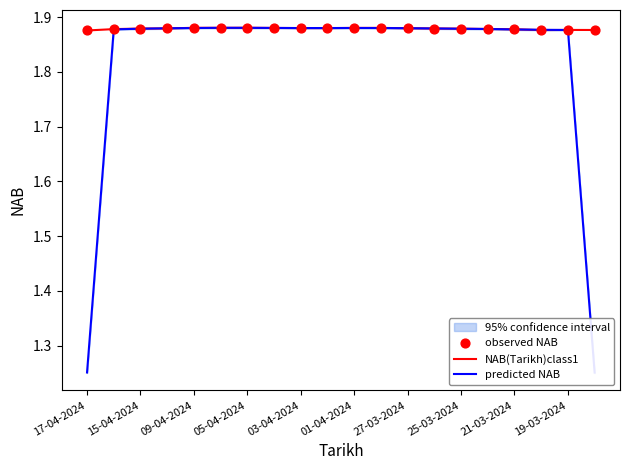

At how many categories does at least one series exceed 1?

20